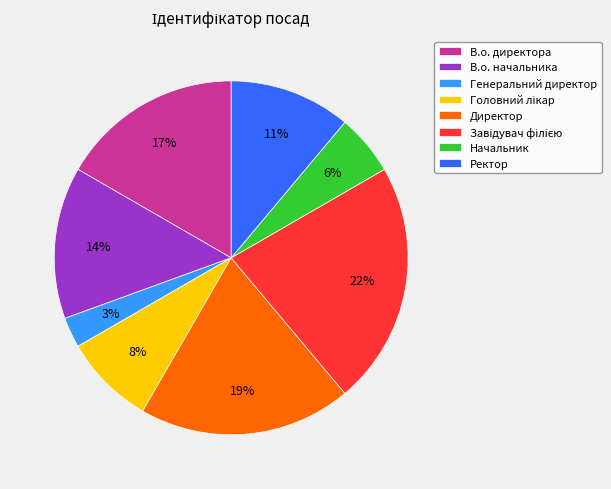

To the nearest percent, what is the combined percentage of Директор and Начальник?

25%